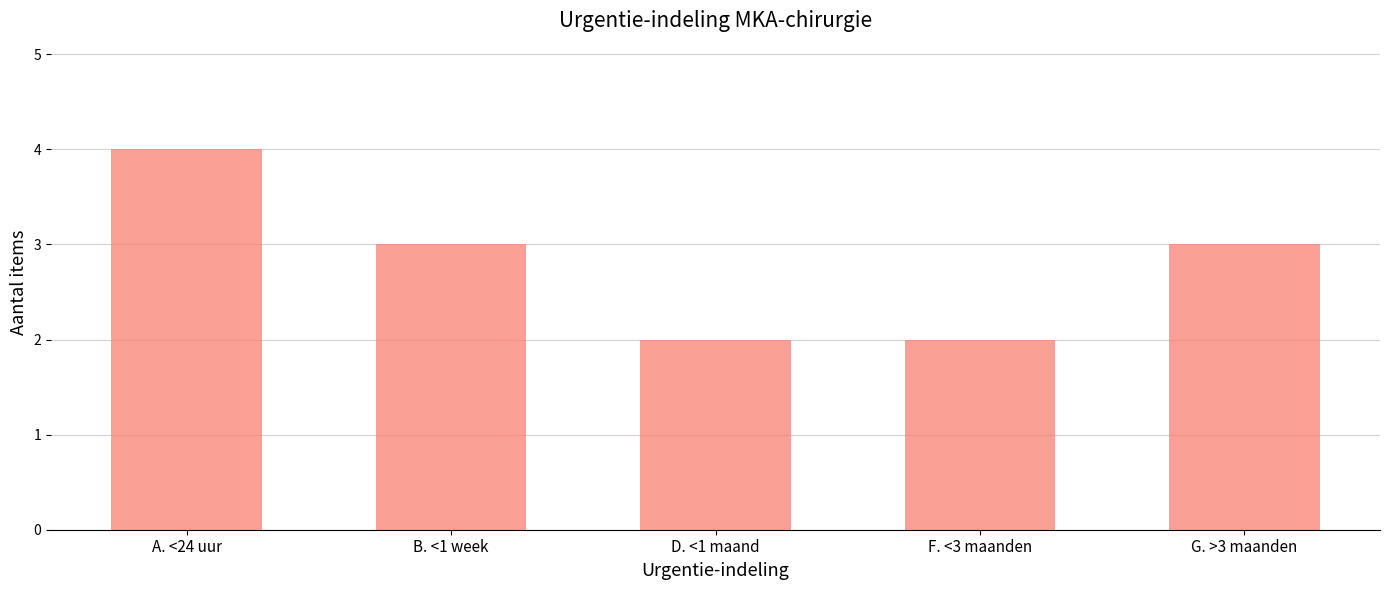

What is the difference between the values at G. >3 maanden and F. <3 maanden?

1